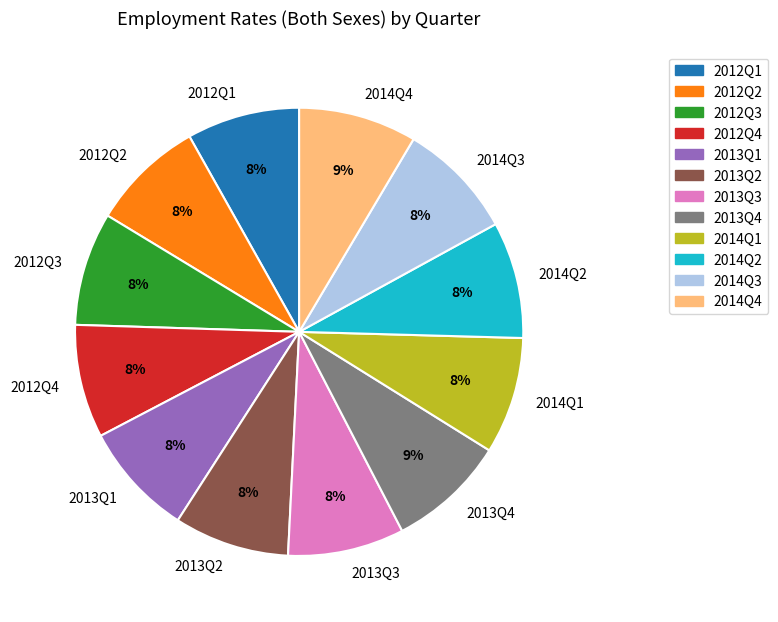

Count the number of slices in the pie.

12